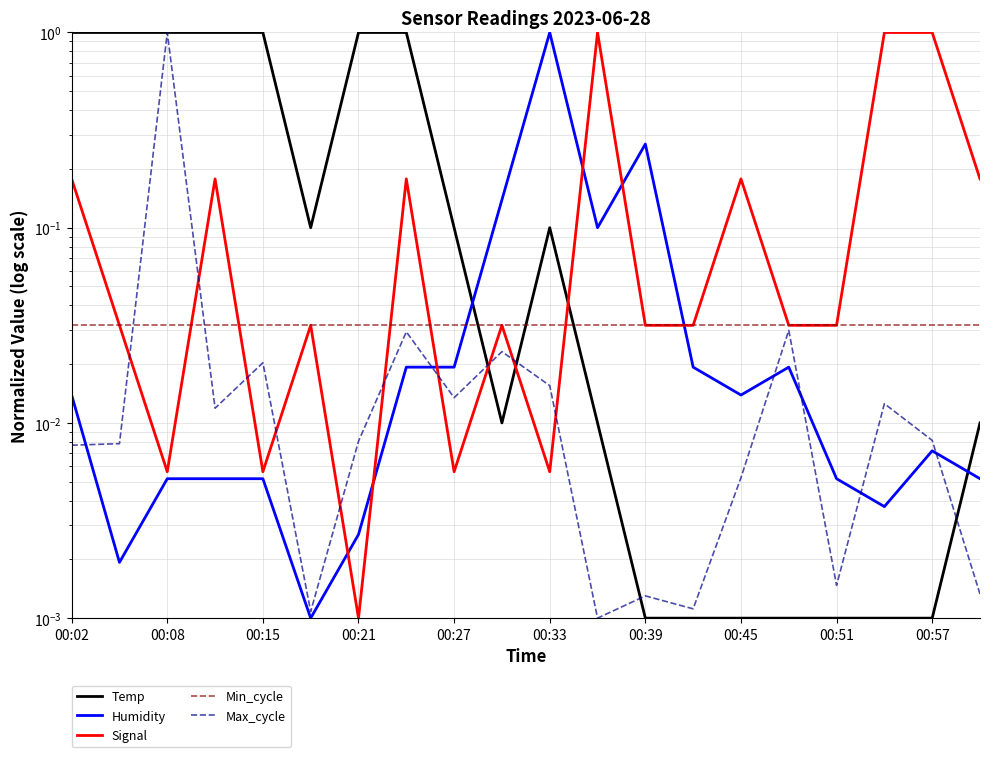

Does the chart display data point markers on the line(s)?

No